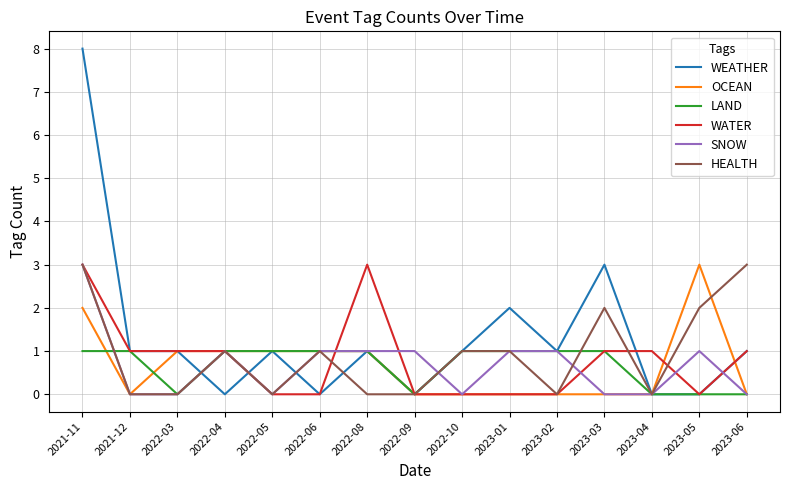

The OCEAN series shows 1 at 2022-06. True or false?

True